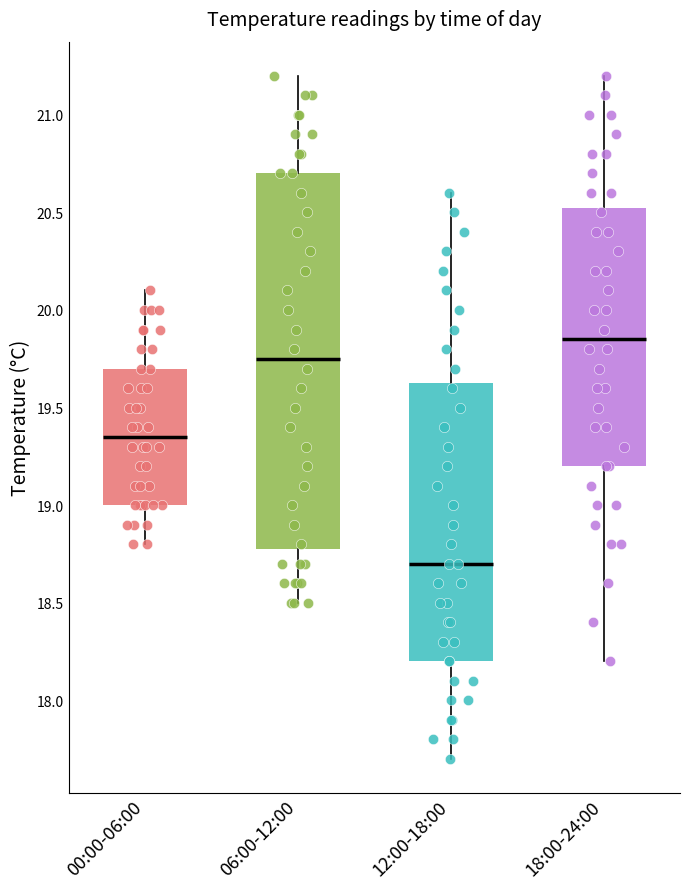

Comparing the boxes themselves (not the whiskers), which one is the tallest?

06:00-12:00